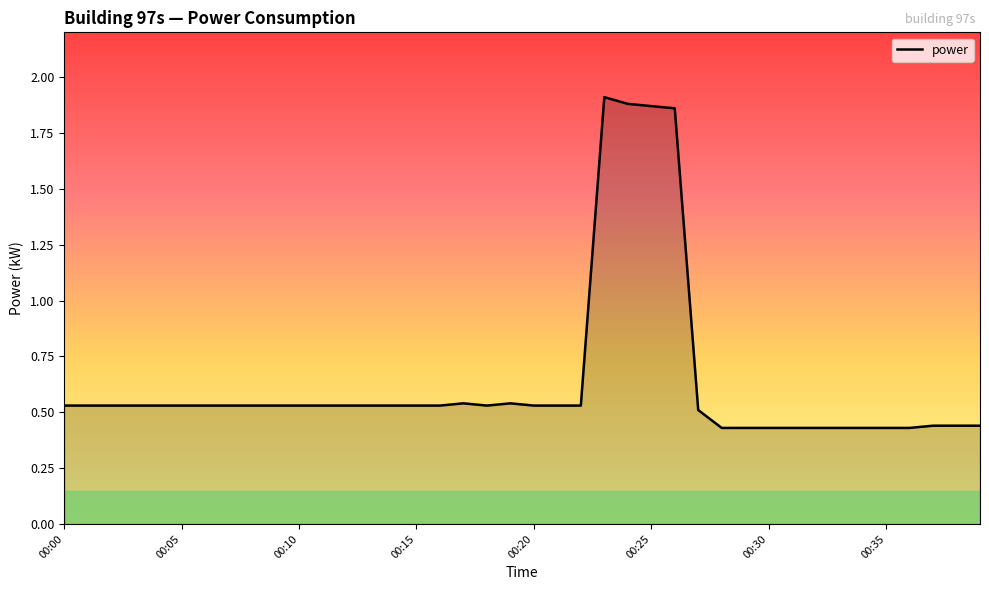

Is this an area chart (filled region under the line)?

Yes